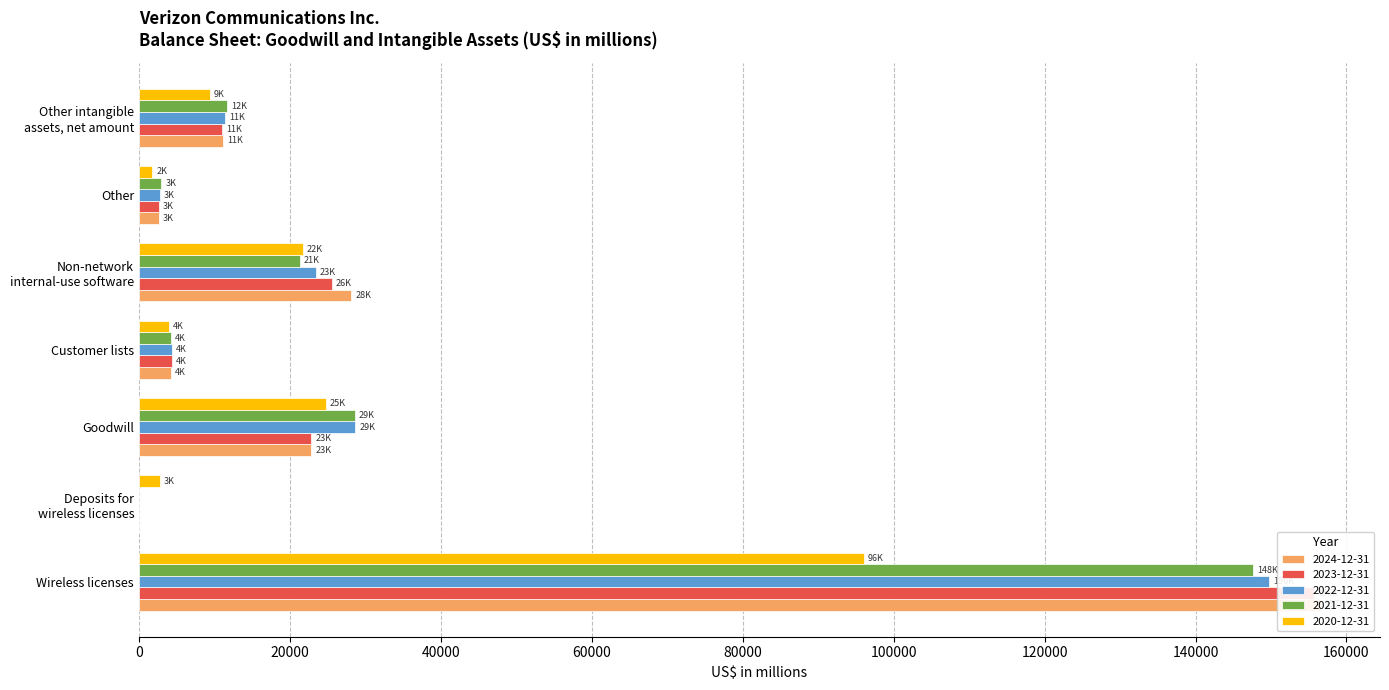

Is the value of 2021-12-31 at Other greater than the value of 2022-12-31 at Customer lists?

No